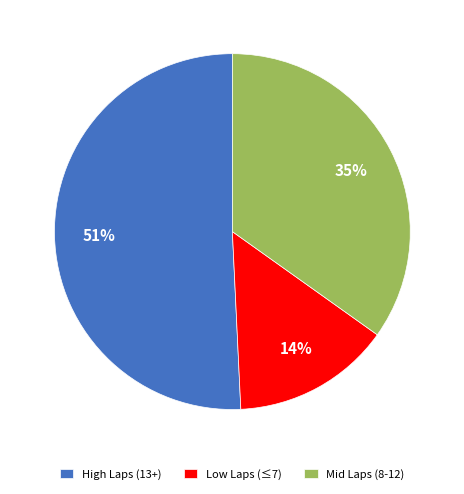

Count the number of slices in the pie.

3